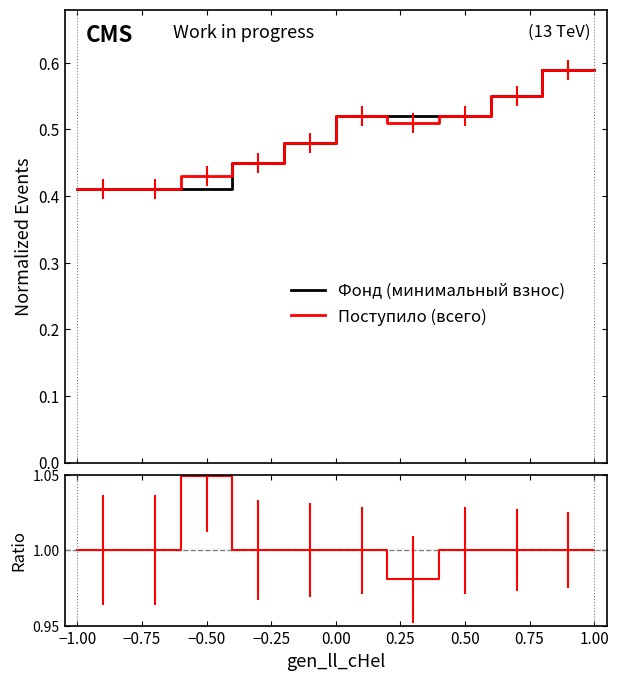

True or false: Фонд (минимальный взнос) and Ratio cross at least once.

False